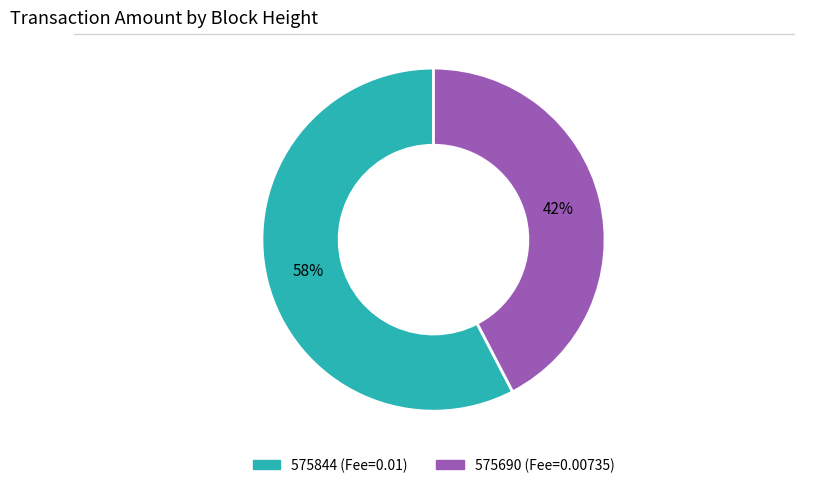

Rank the categories by value from highest to lowest.

575844, 575690